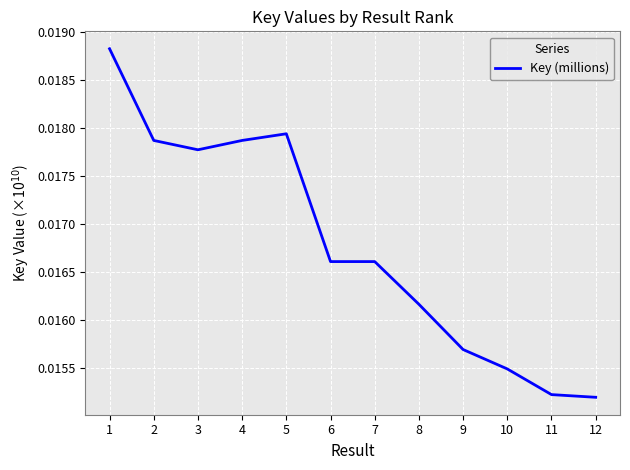

Which has a higher value, 6 or 4?

4